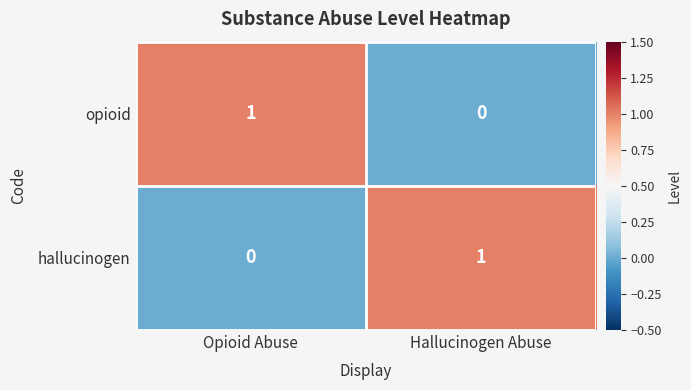

At Opioid Abuse, list the series in order from smallest to largest.

hallucinogen, opioid